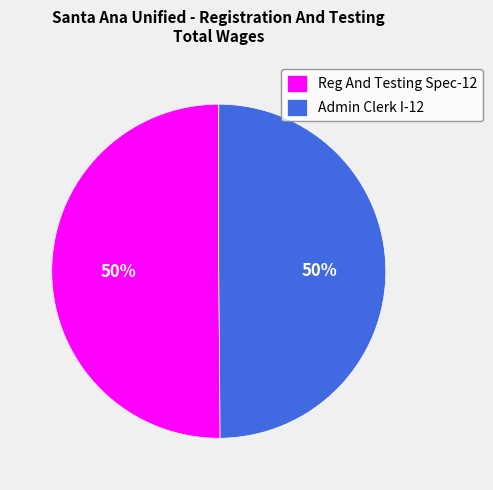

How many slices are in this pie chart?

2